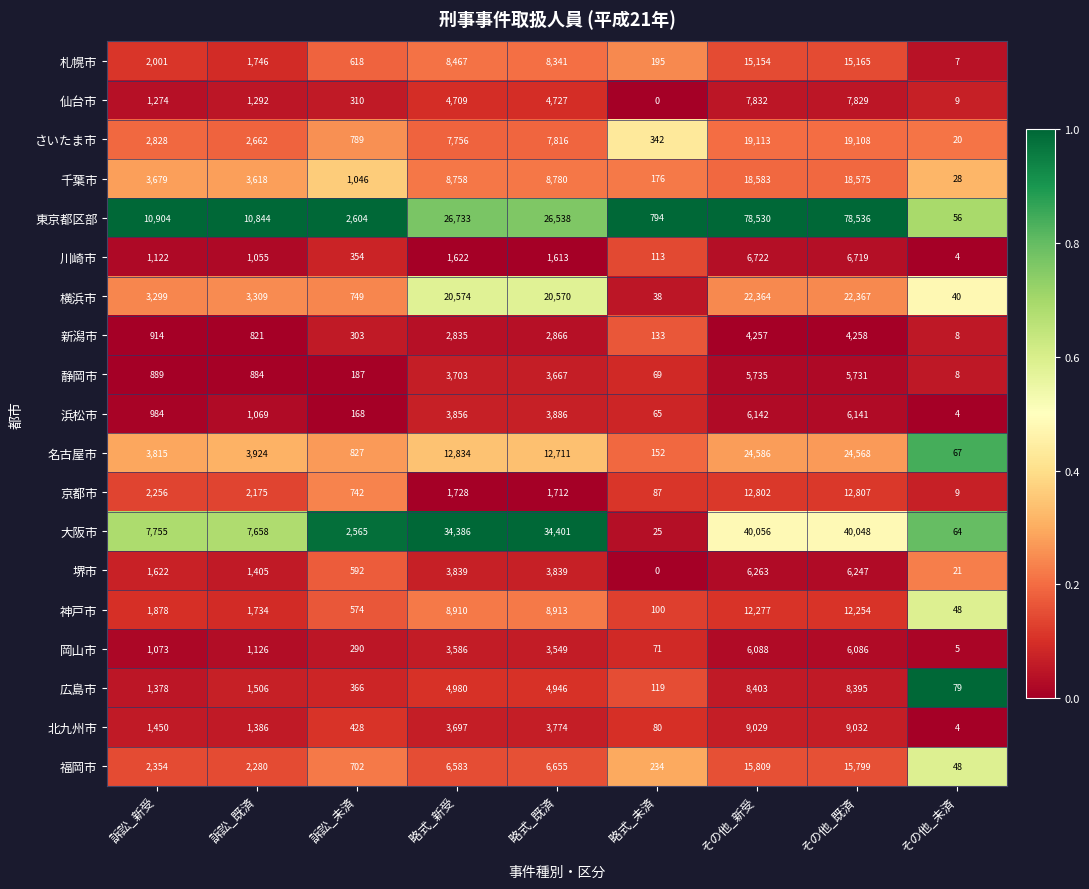

What is the difference between the highest and lowest values at その他_未済?

75